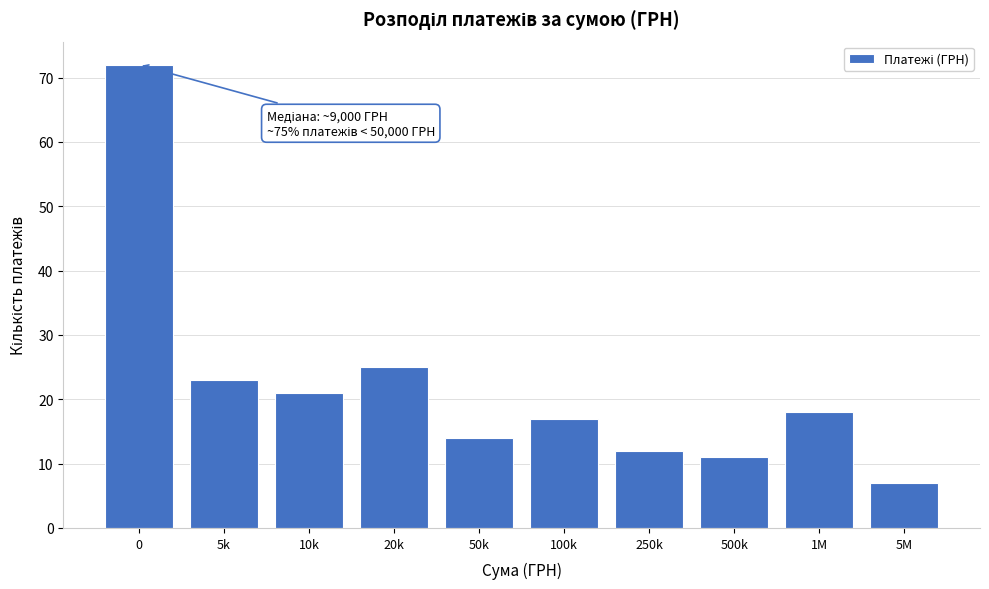

Reading left to right, list all the values displayed in this chart.

0=72	5k=23	10k=21	20k=25	50k=14	100k=17	250k=12	500k=11	1M=18	5M=7